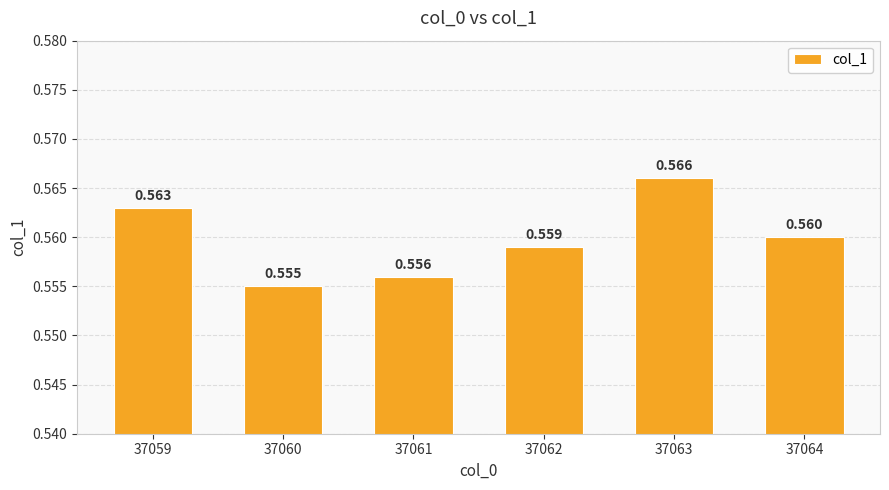

Which category has the lowest value across all series?

37060